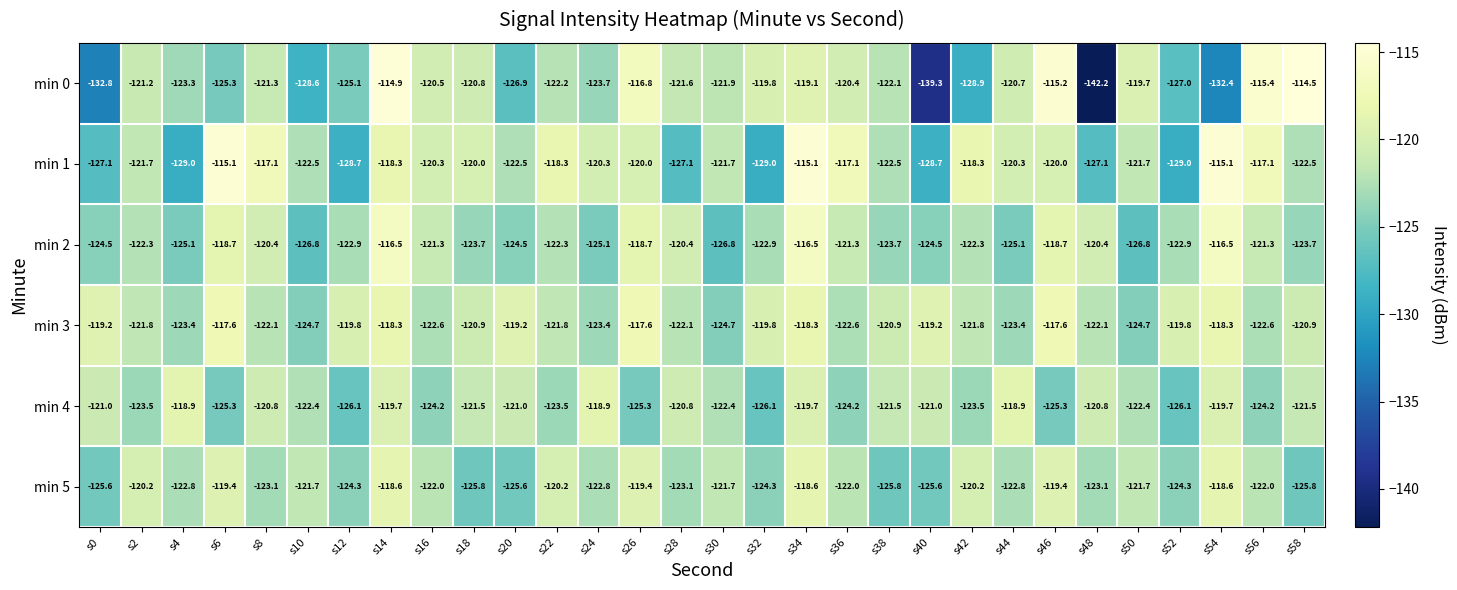

The value of min 2 at s0 is -124.5. True or false?

True